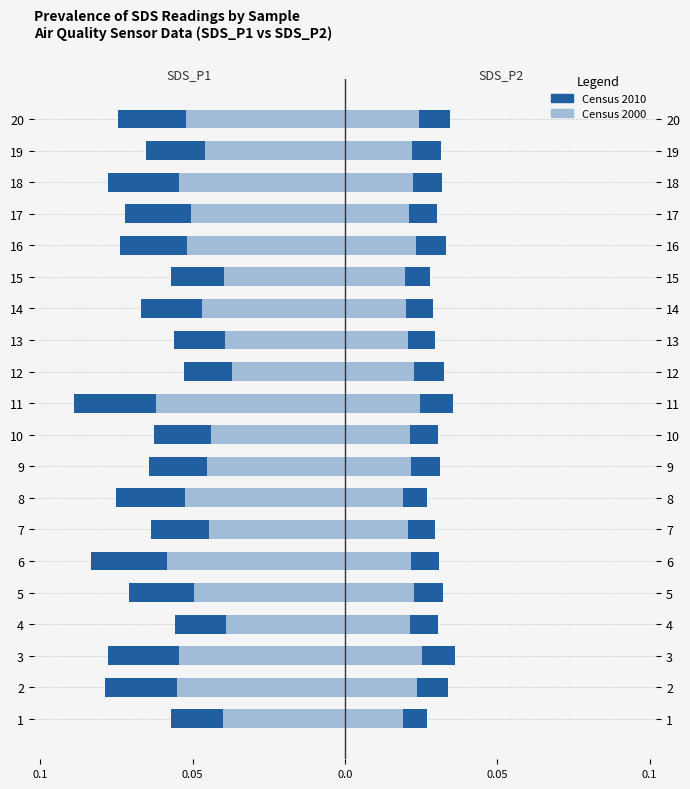

At which category is the sum across all series the highest?

12